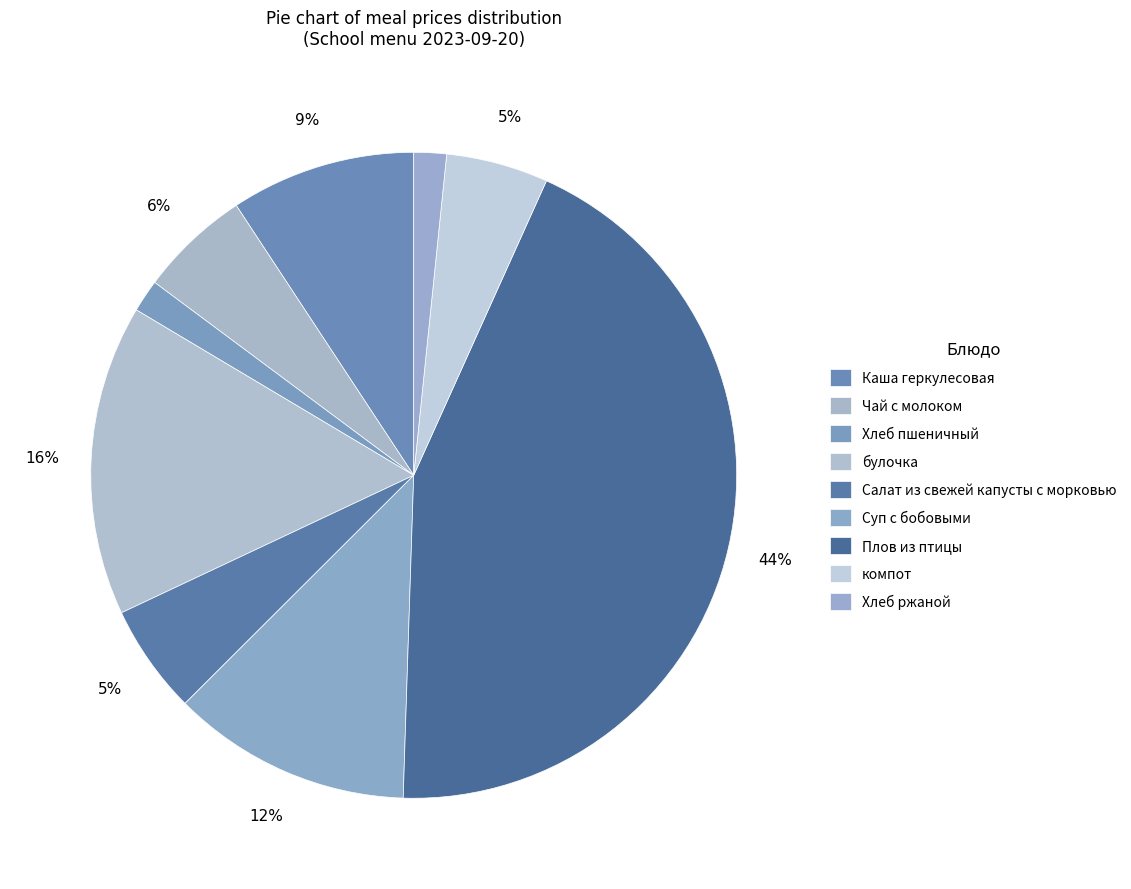

Count the number of slices in the pie.

9